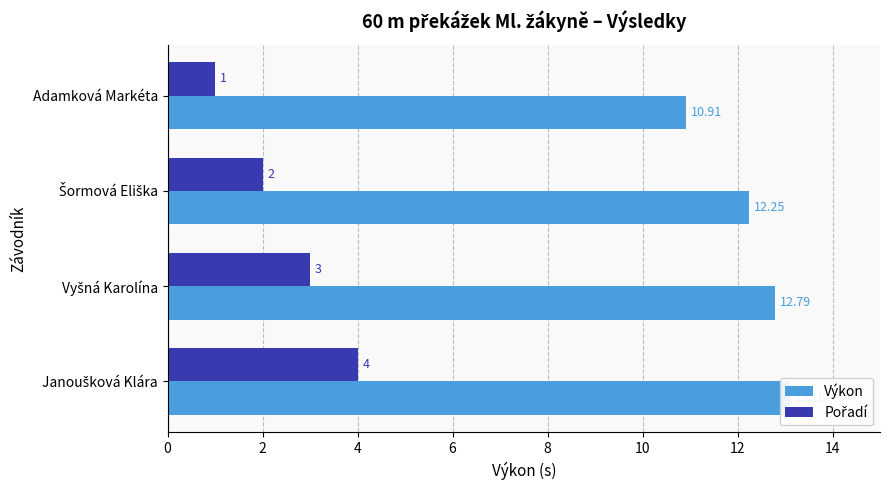

Which series has the largest total across all categories?

Výkon